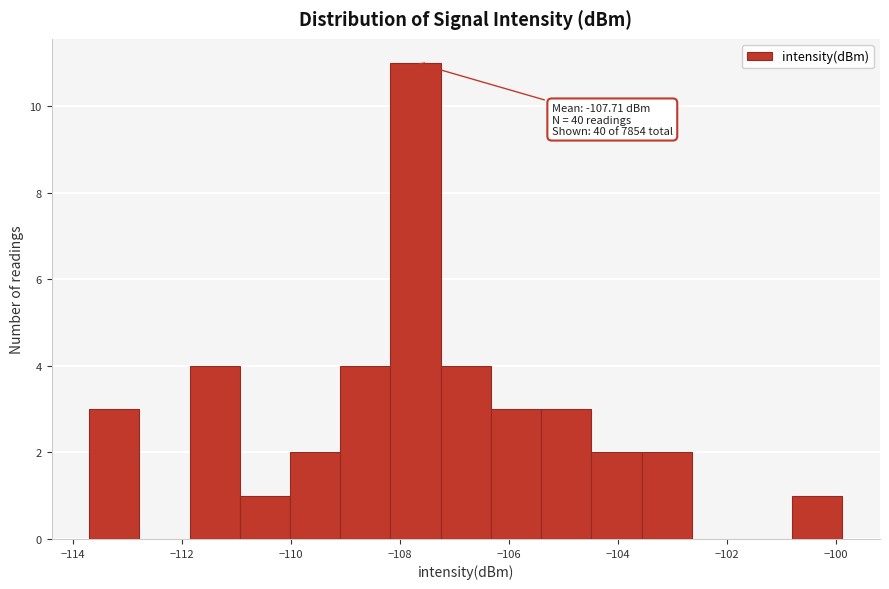

Which range on the x-axis has the tallest bar?

-108.2 to -107.2